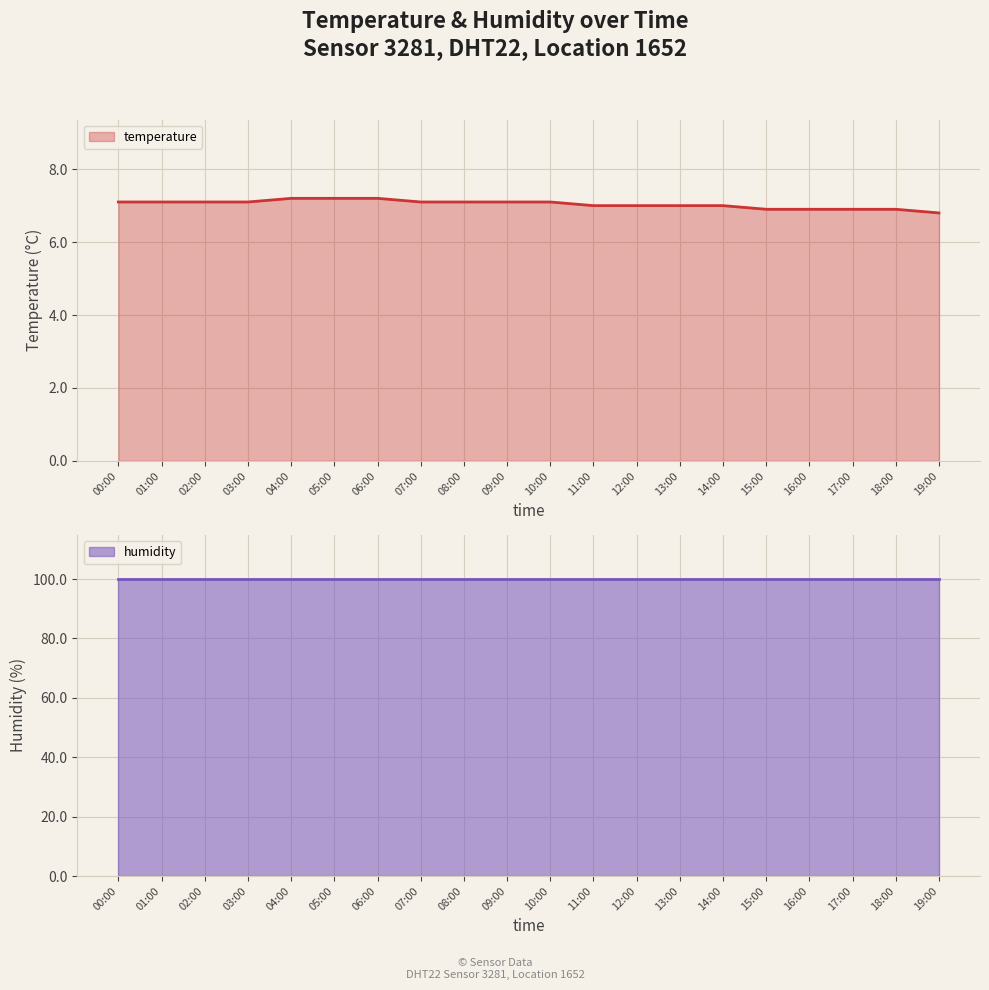

The temperature series shows 6.9 at 15:00. True or false?

True